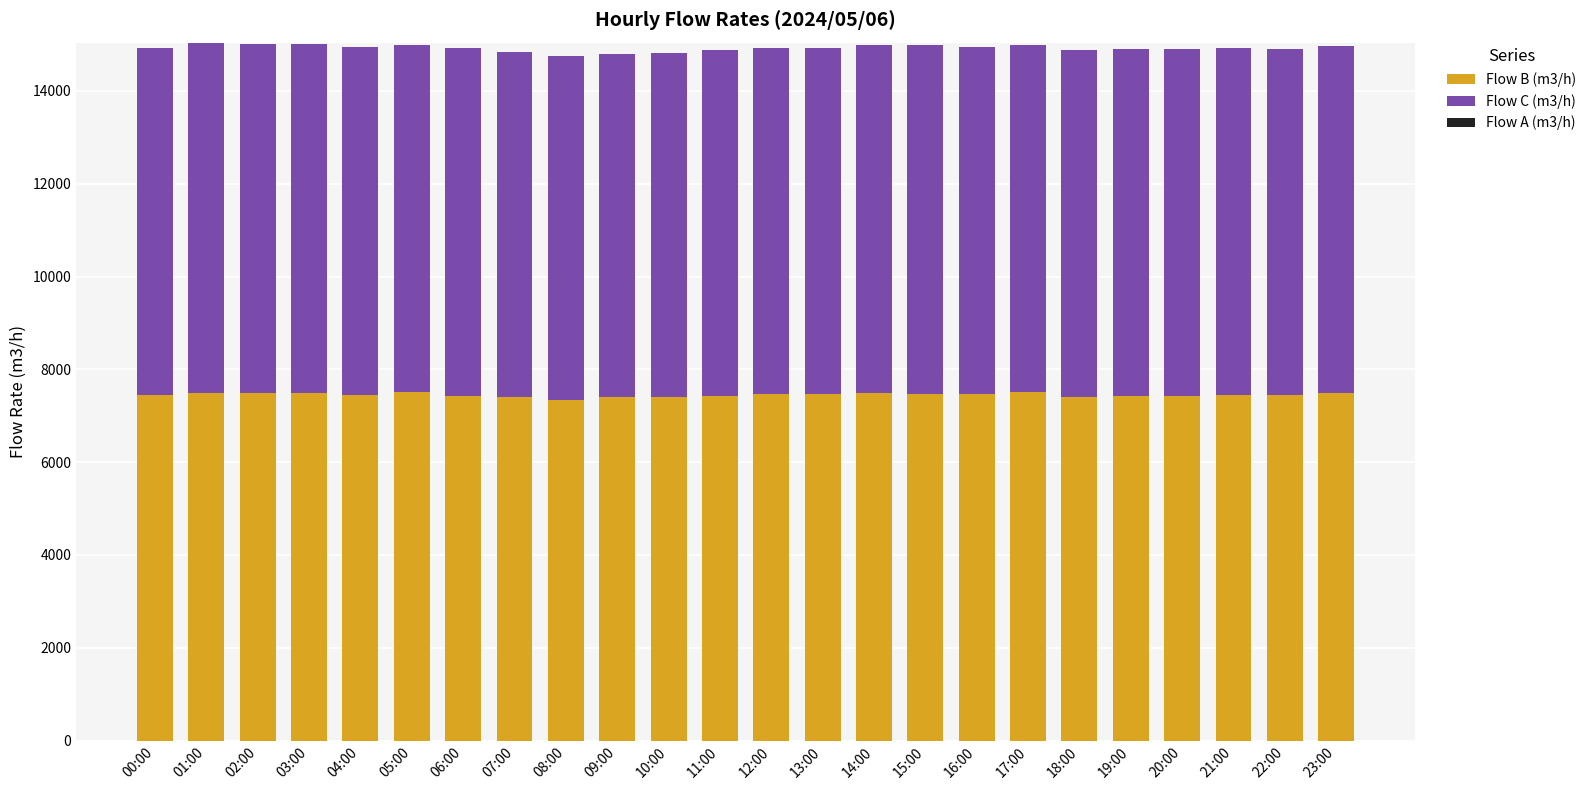

What is the total value across all series at 02:00?

15008